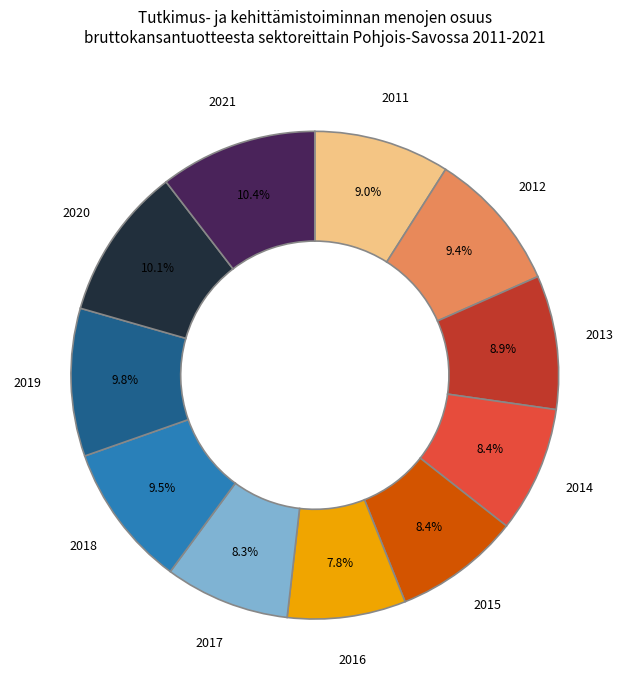

Is there a majority slice in this chart?

No